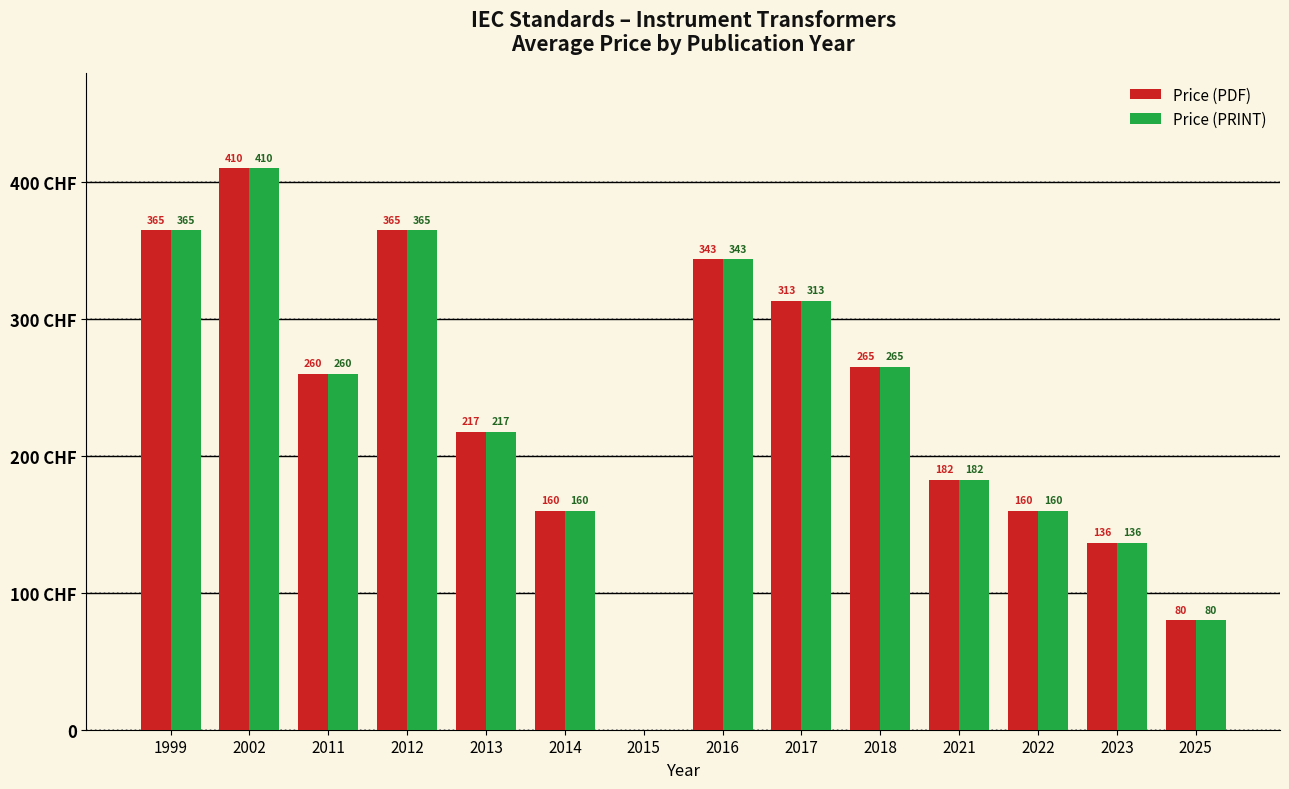

What are all the series names shown in the legend?

Price (PDF), Price (PRINT)